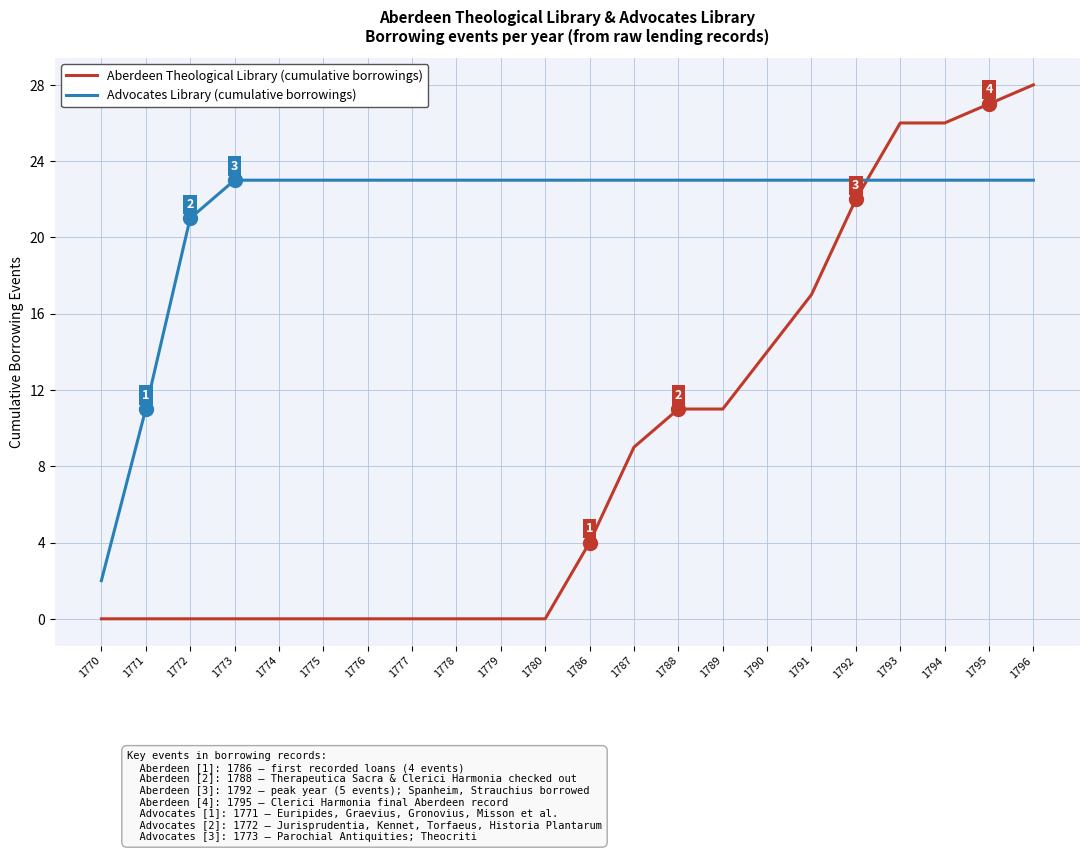

Reading left to right, list all the values displayed in this chart.

Aberdeen Theological Library (cumulative borrowings): 1770=0	1771=0	1772=0	1773=0	1774=0	1775=0	1776=0	1777=0	1778=0	1779=0	1780=0	1786=4	1787=9	1788=11	1789=11	1790=14	1791=17	1792=22	1793=26	1794=26	1795=27	1796=28
Advocates Library (cumulative borrowings): 1770=2	1771=11	1772=21	1773=23	1774=23	1775=23	1776=23	1777=23	1778=23	1779=23	1780=23	1786=23	1787=23	1788=23	1789=23	1790=23	1791=23	1792=23	1793=23	1794=23	1795=23	1796=23